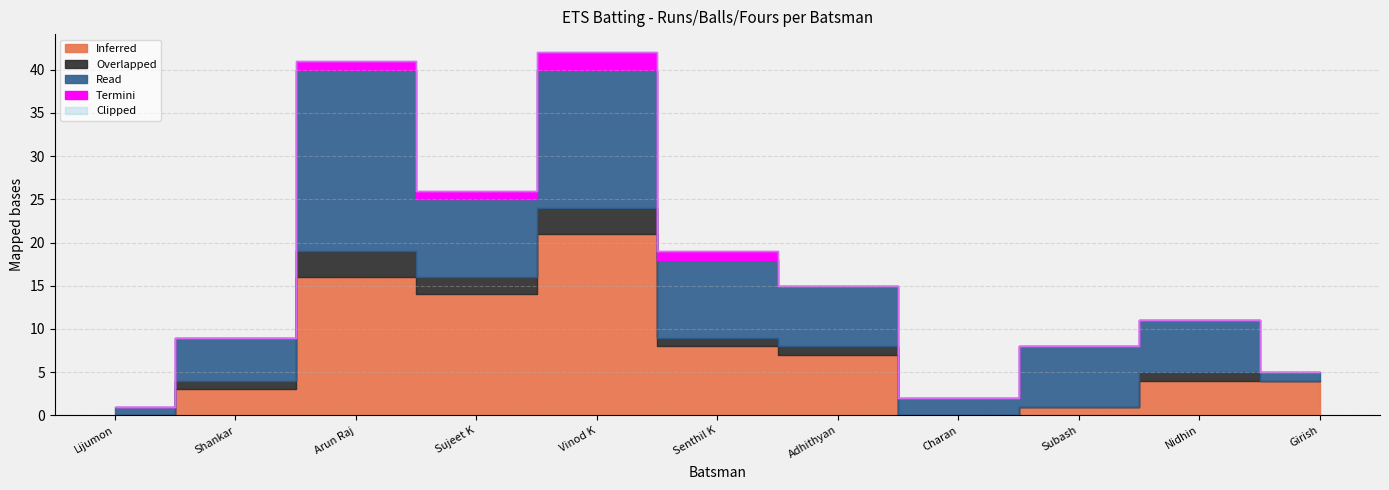

What is the label of the 9th point from the right?

Arun Raj